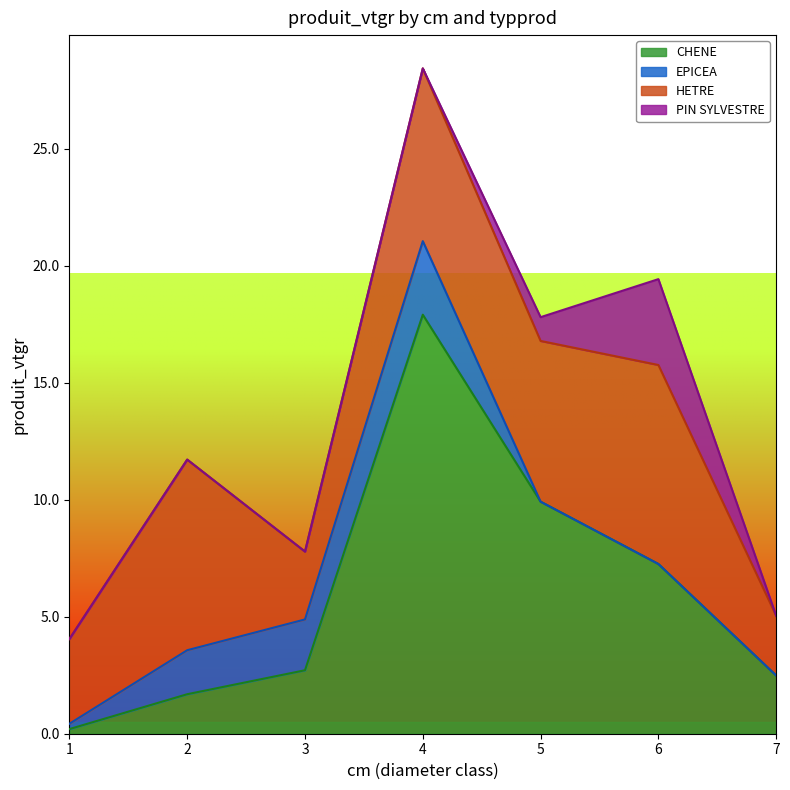

True or false: CHENE has more than 1 points higher than both neighbors.

False